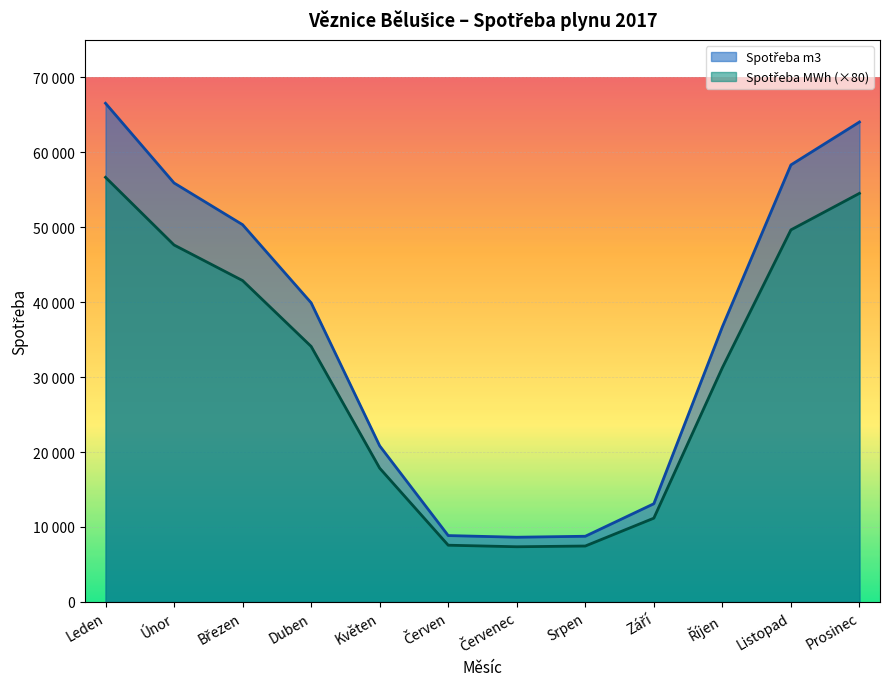

Between Listopad and Leden, which is larger?

Leden